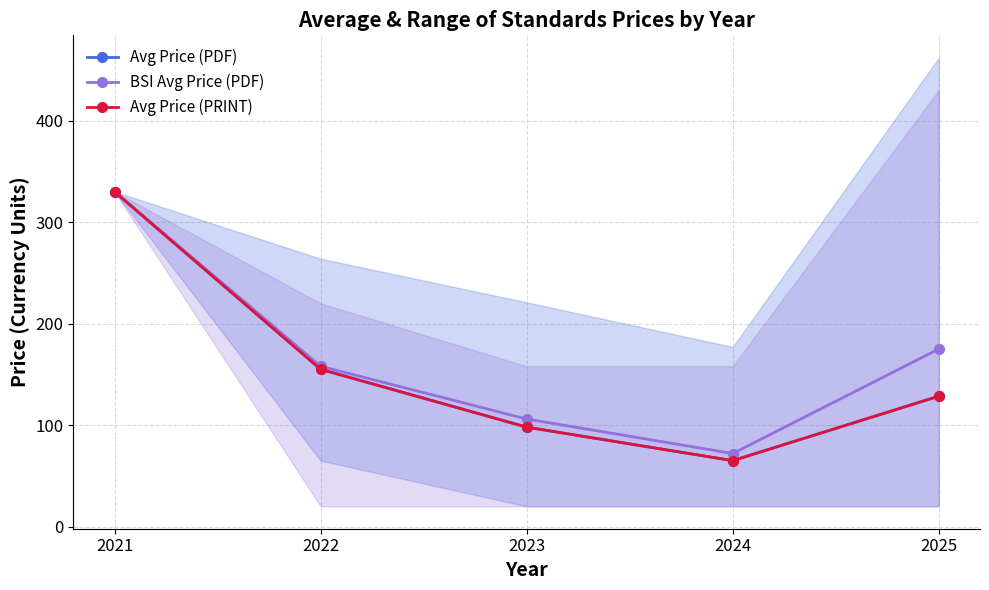

At which label does BSI Avg Price (PDF) first exceed 158?

2021